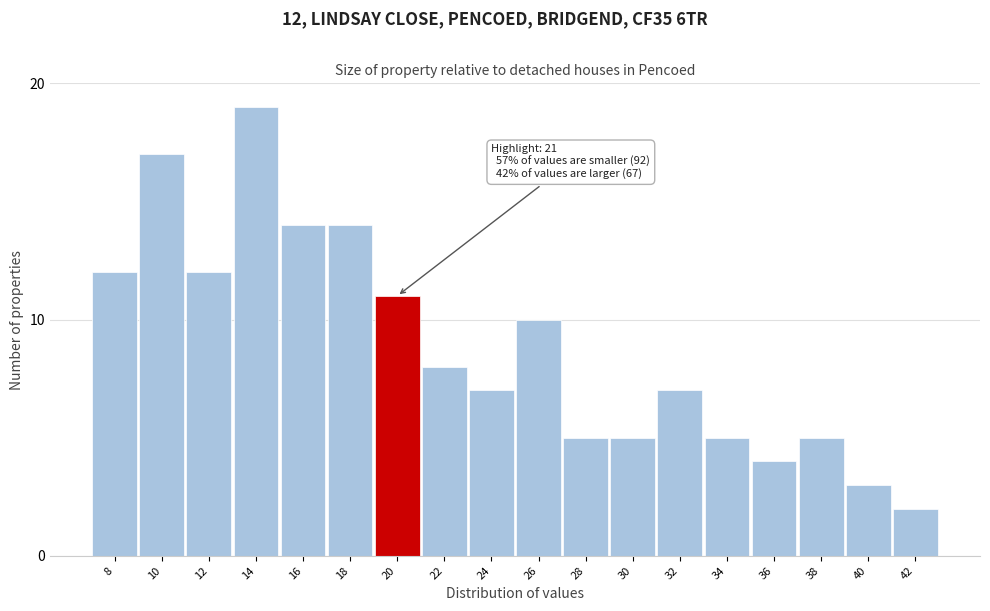

Reading right to left, transcribe all the data shown in this chart.

2	3	5	4	5	7	5	5	10	7	8	11	14	14	19	12	17	12